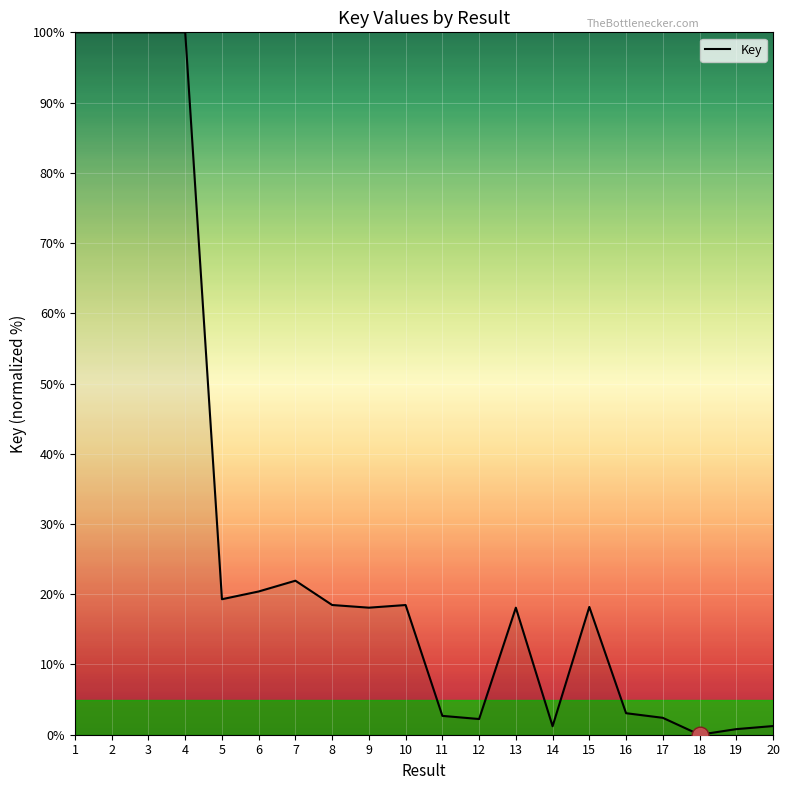

What is the ratio of the value at 11 to the value at 13?

0.1